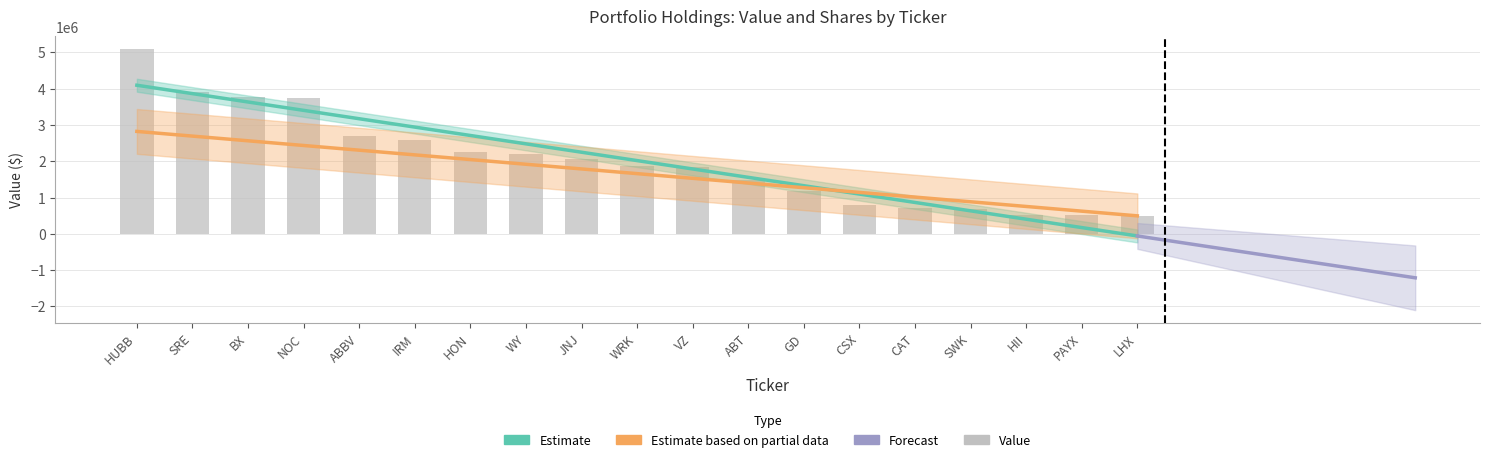

Reading left to right, what are all the values shown in this chart?

HUBB=5080601	SRE=3907020	BX=3759771	NOC=3751989	ABBV=2704806	IRM=2572780	HON=2242670	WY=2205792	JNJ=2060359	WRK=1860528	VZ=1831568	ABT=1473294	GD=1185900	CSX=784620	CAT=710571	SWK=672677	HII=528214	PAYX=512415	LHX=500077